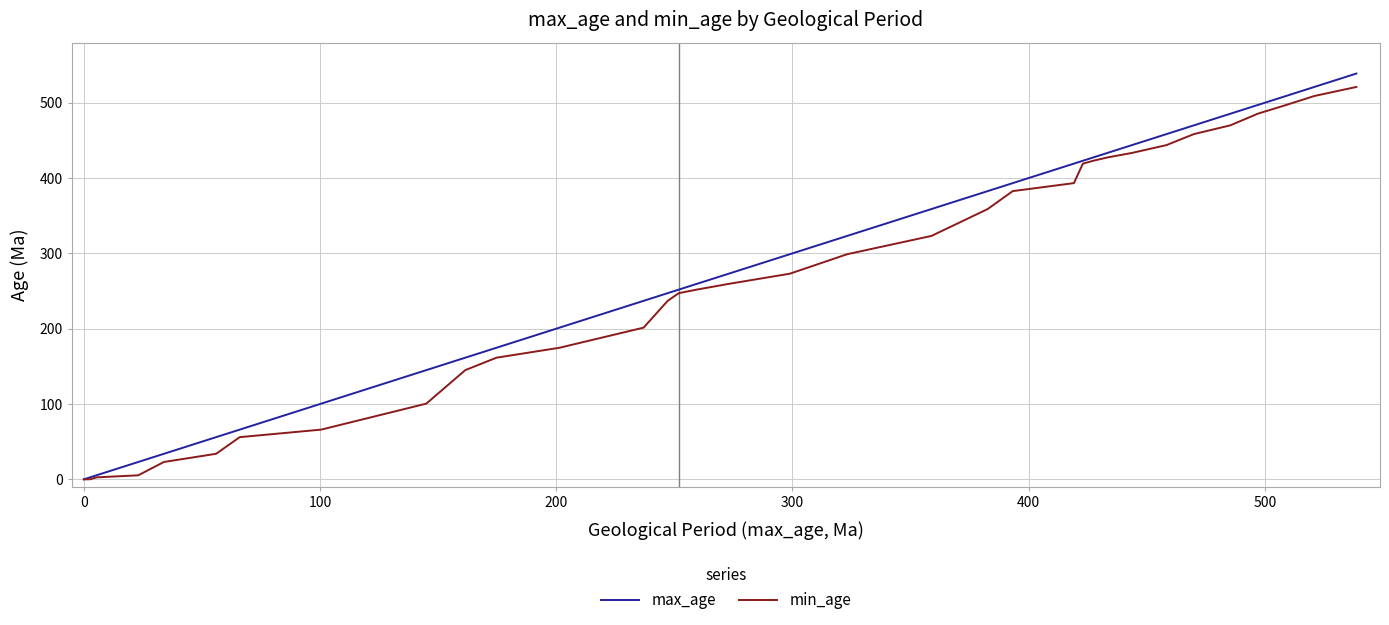

Which series has the widest spread of values?

max_age